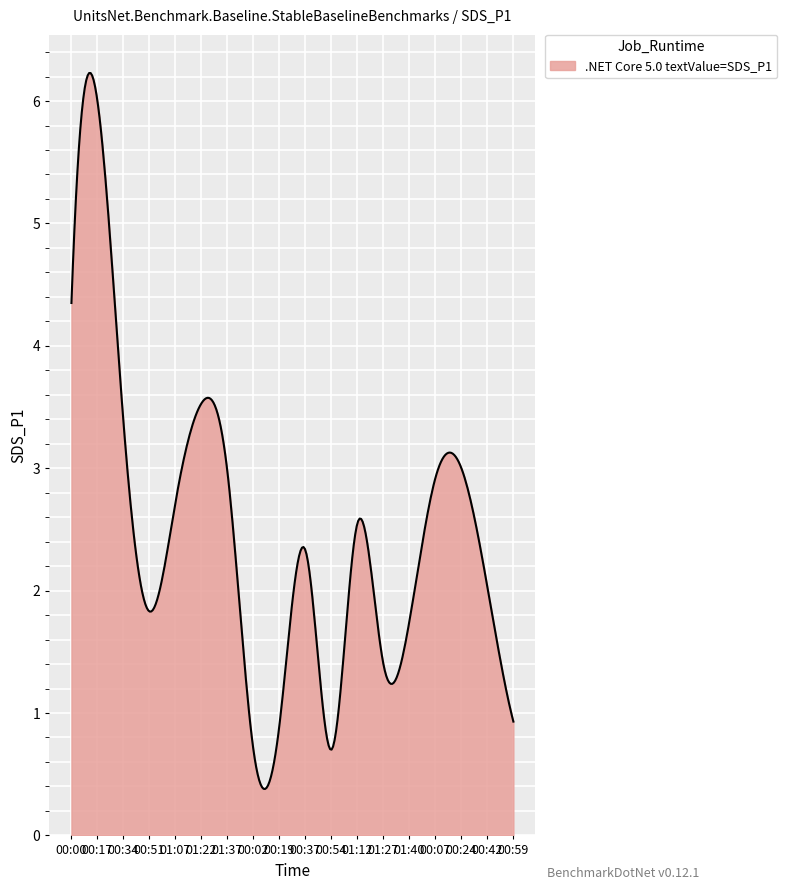

How many lines are shown in the chart?

1